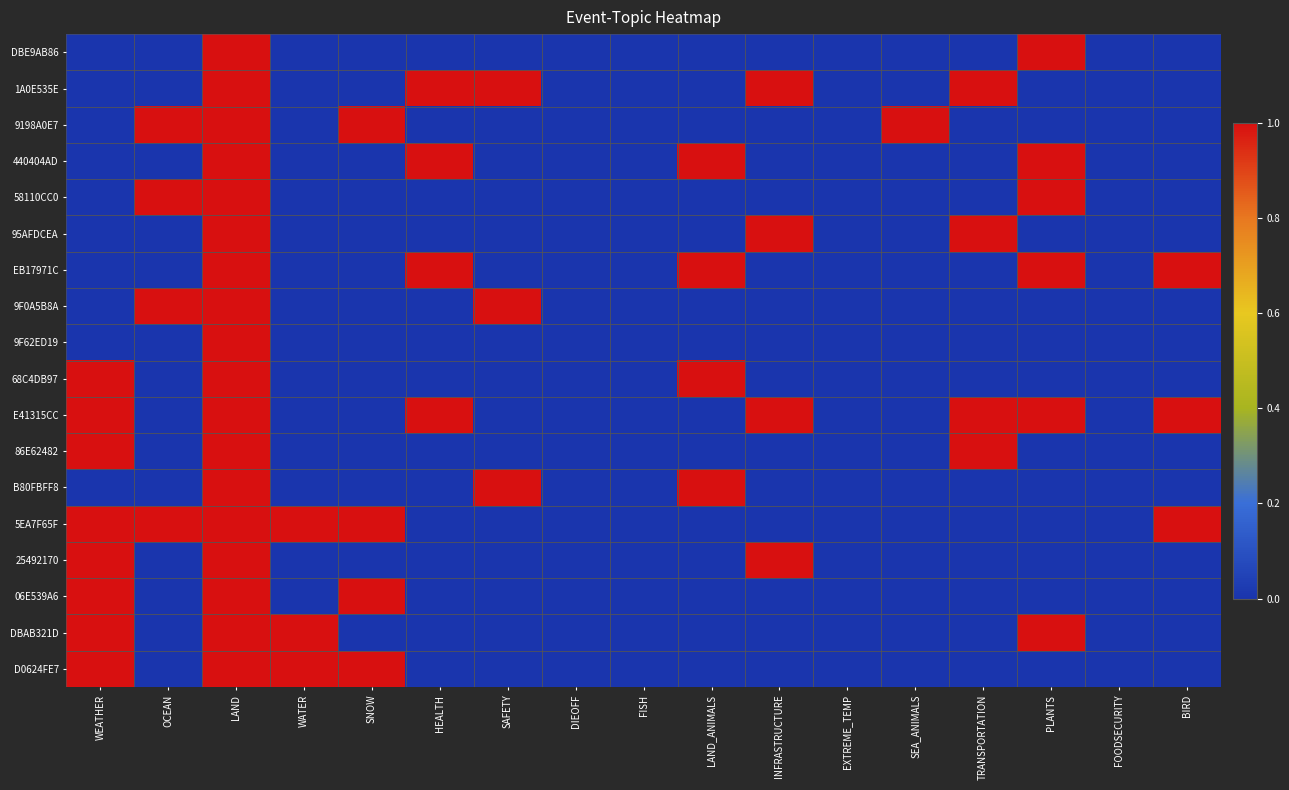

Which series changed the most between SNOW and BIRD?

9198A0E7